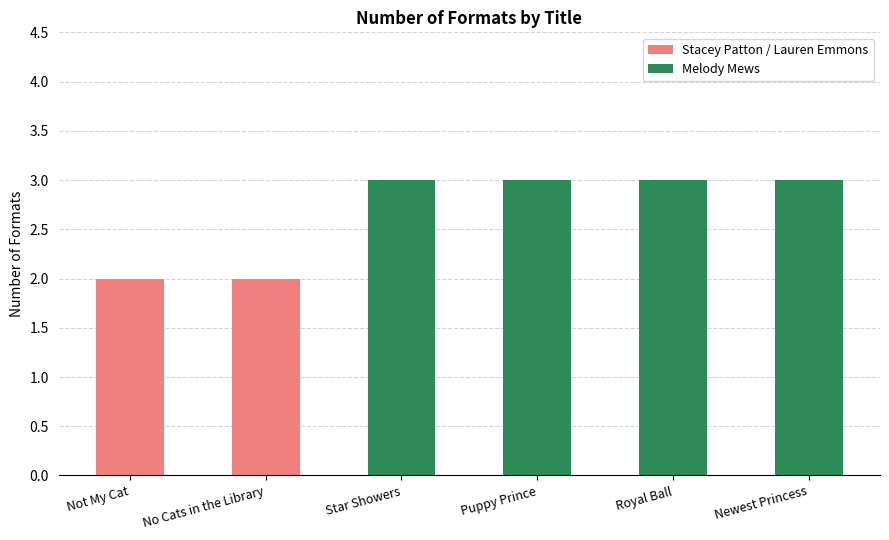

Approximately how many times larger is the value at Not My Cat compared to Puppy Prince?

0.7